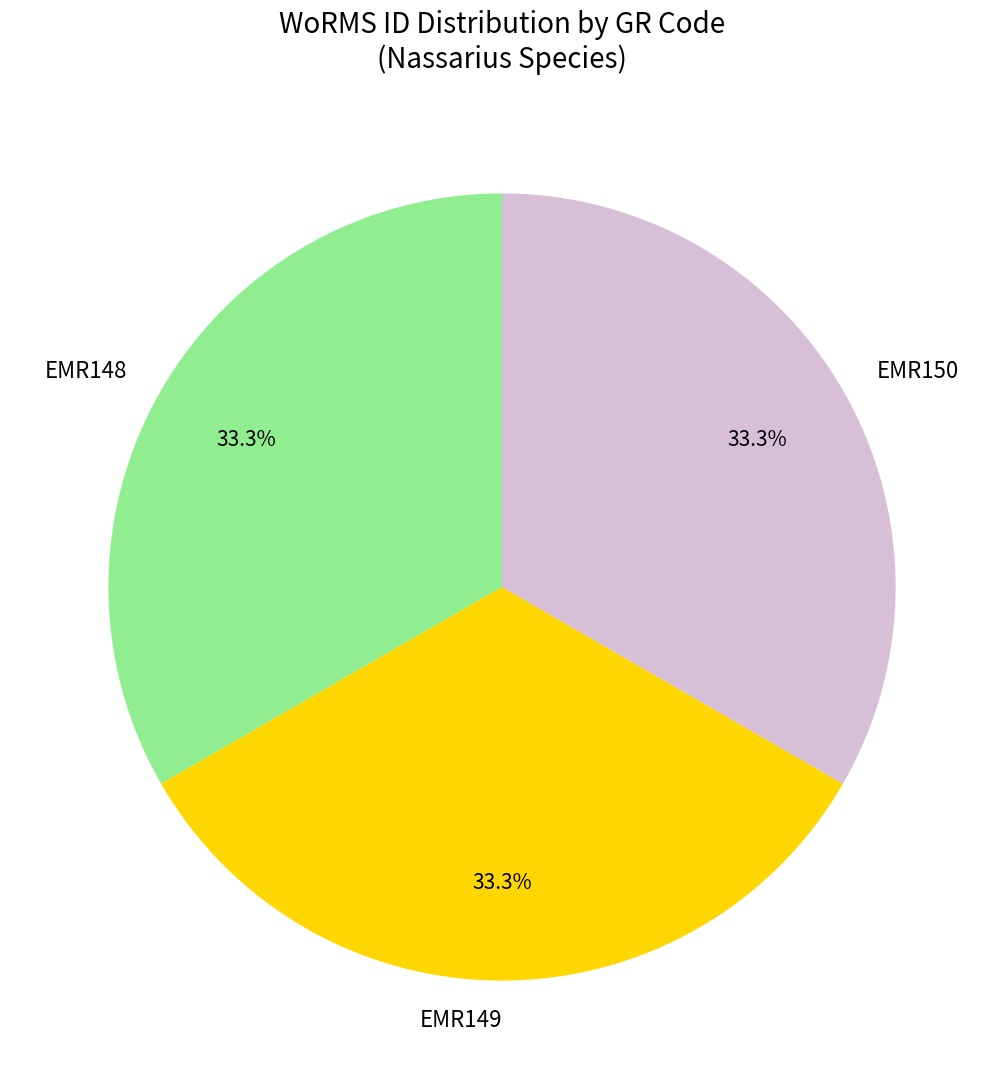

Approximately how many times larger is the value at EMR149 compared to EMR150?

1.0